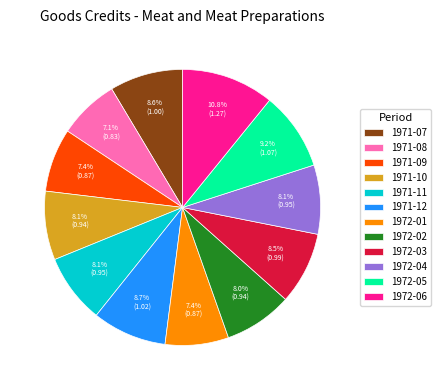

How many slices are in this pie chart?

12